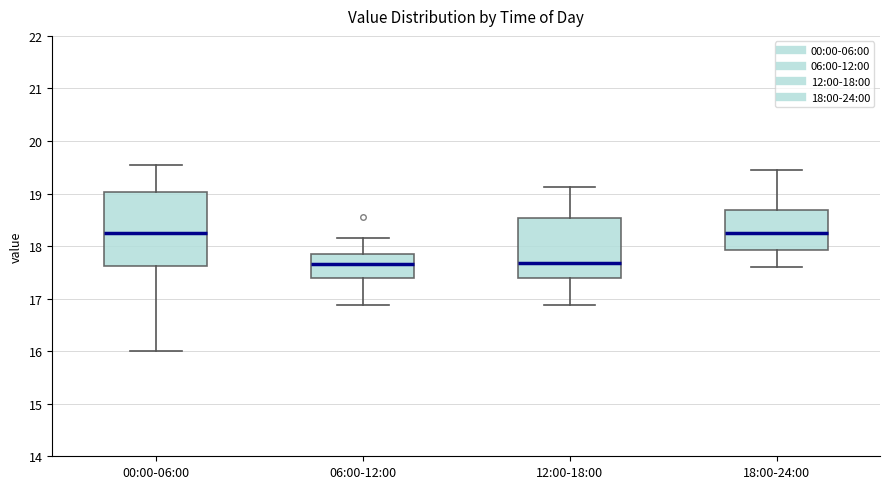

Reading left to right, read every box against the y-axis: the position of its median line, the range the box covers, and the ends of its whiskers. The values are not printed on the chart, so give them approximately, as read against the axis.

00:00-06:00: median 18.2, box 17.6 to 19.0, whiskers 16.0 to 19.6
06:00-12:00: median 17.7, box 17.4 to 17.9, whiskers 16.9 to 18.2
12:00-18:00: median 17.7, box 17.4 to 18.5, whiskers 16.9 to 19.1
18:00-24:00: median 18.2, box 17.9 to 18.7, whiskers 17.6 to 19.4